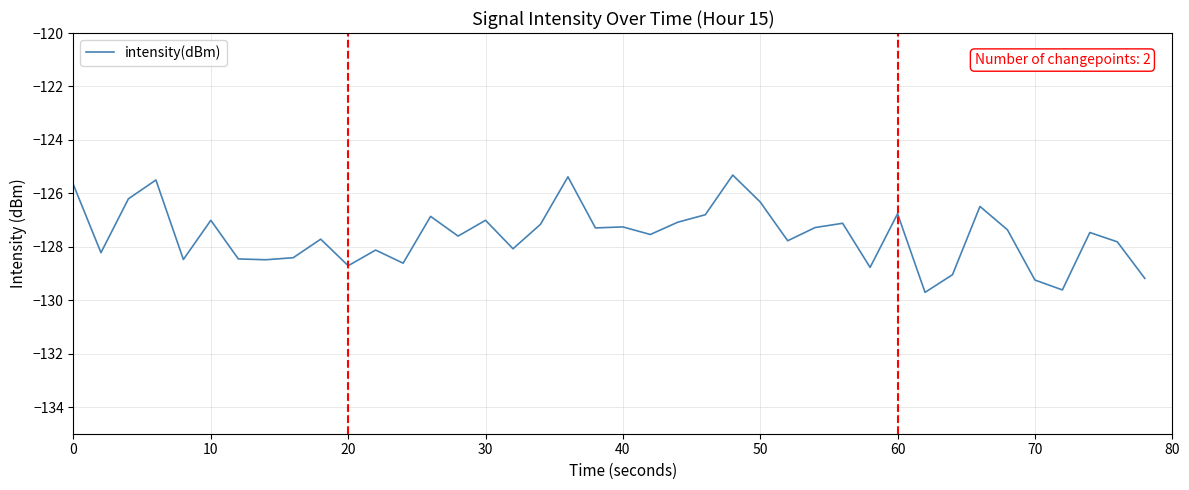

What is the smallest value displayed?

-129.7